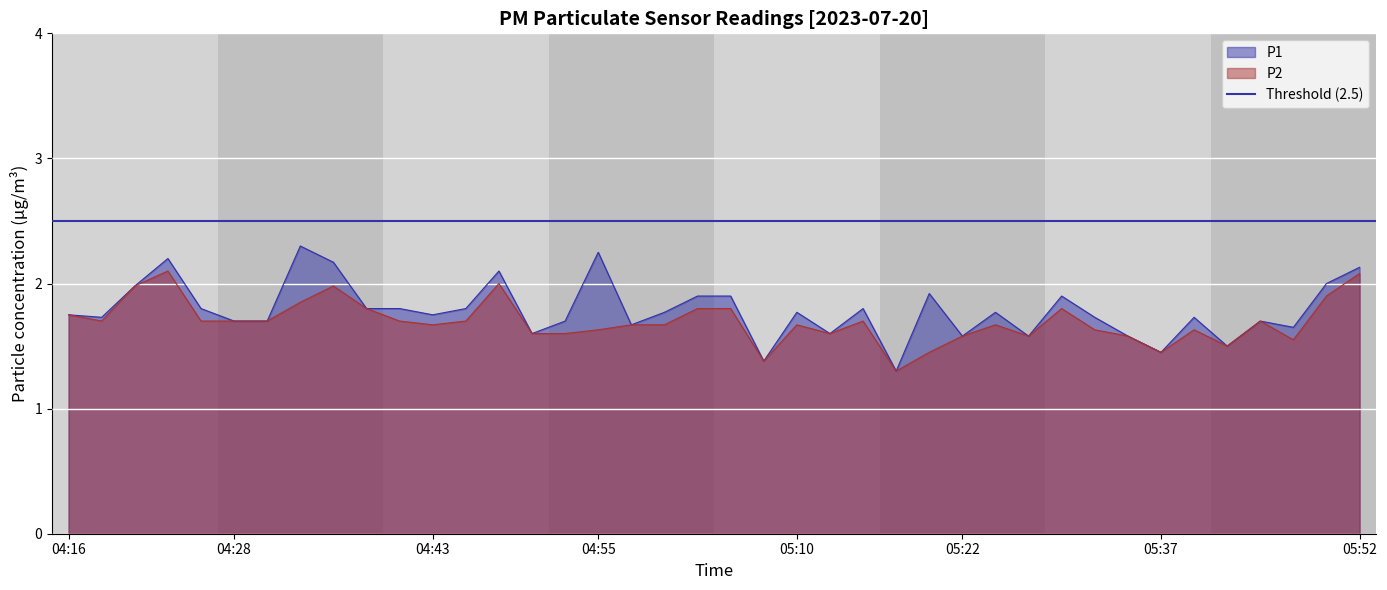

Which category has the lowest value in the P1 series?

05:18